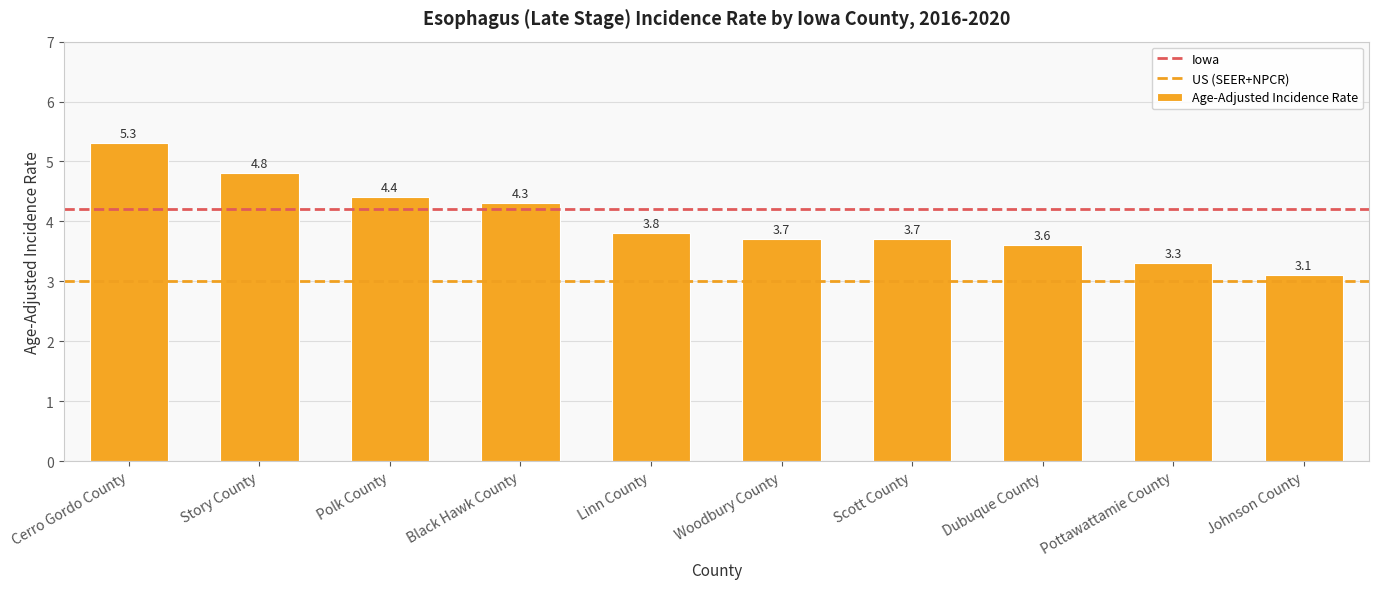

What is the change in value from Linn County to Johnson County?

-0.7